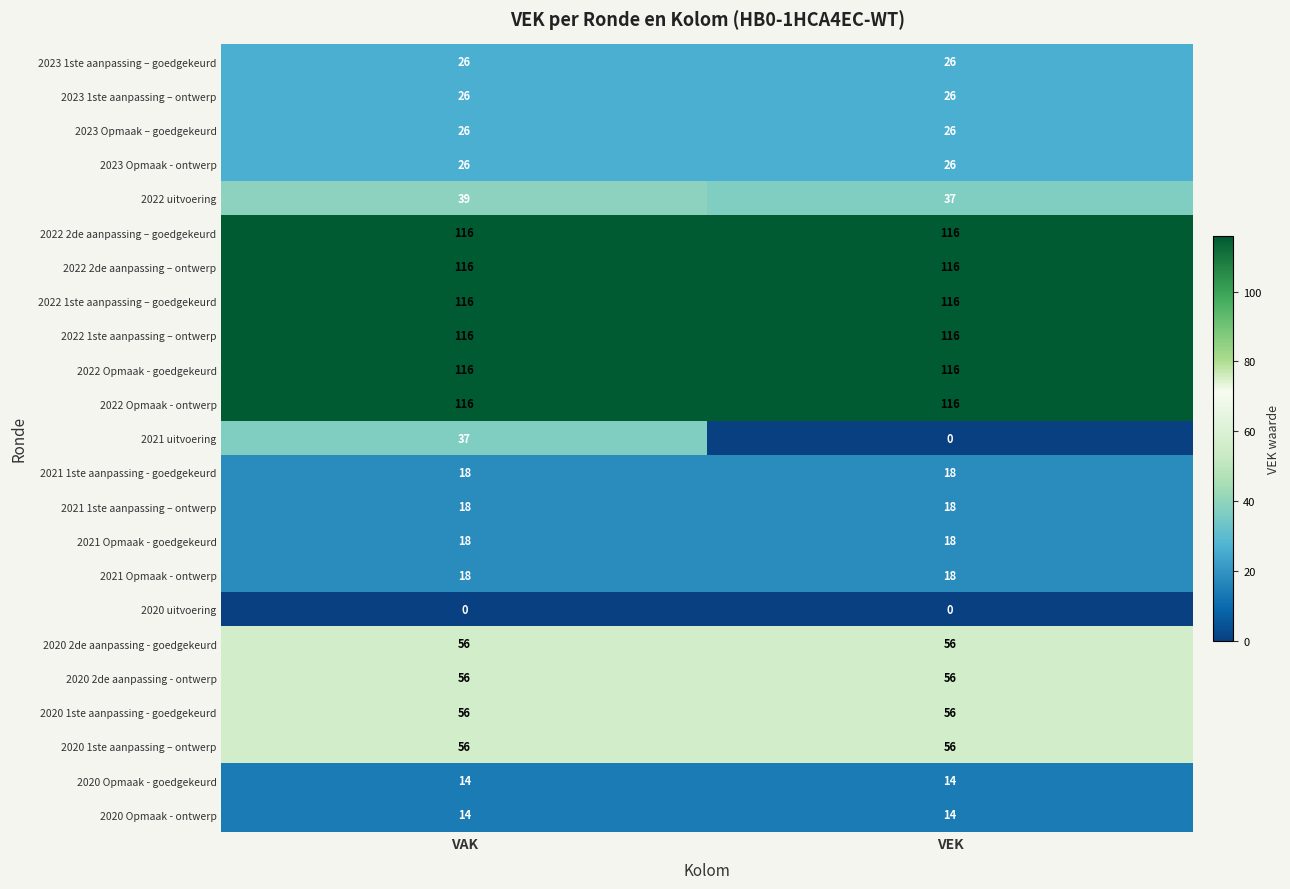

List the labels in order of 2022 uitvoering value, largest first.

VAK, VEK